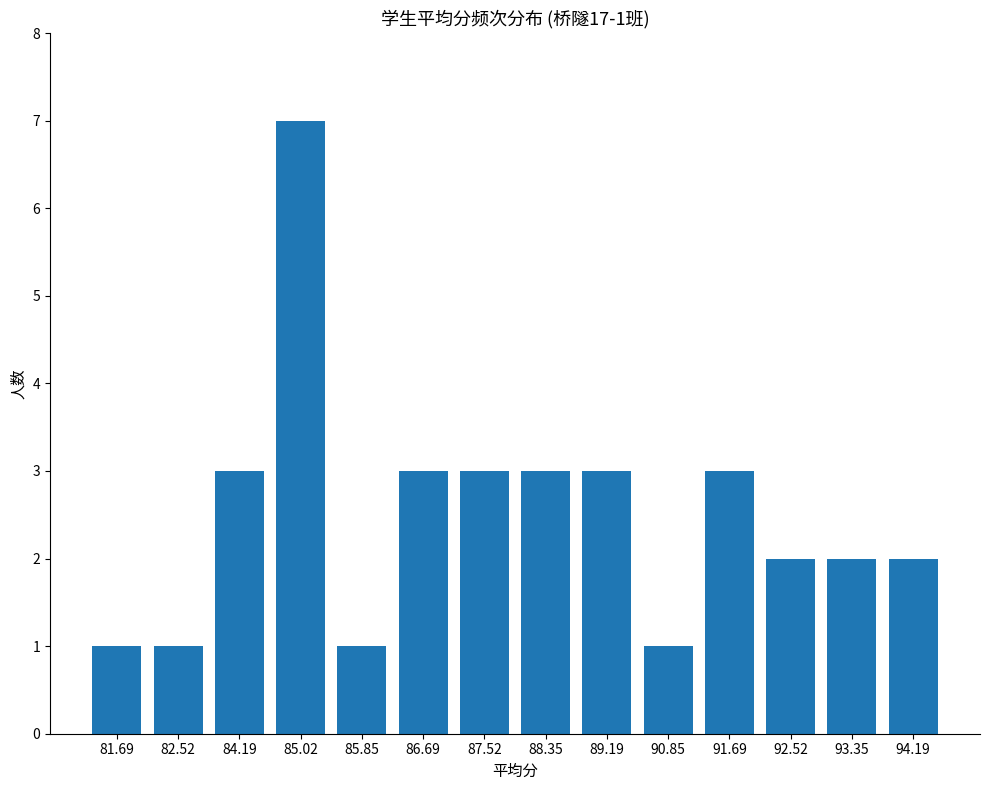

Reading left to right, list all the values displayed in this chart.

1	1	3	7	1	3	3	3	3	1	3	2	2	2